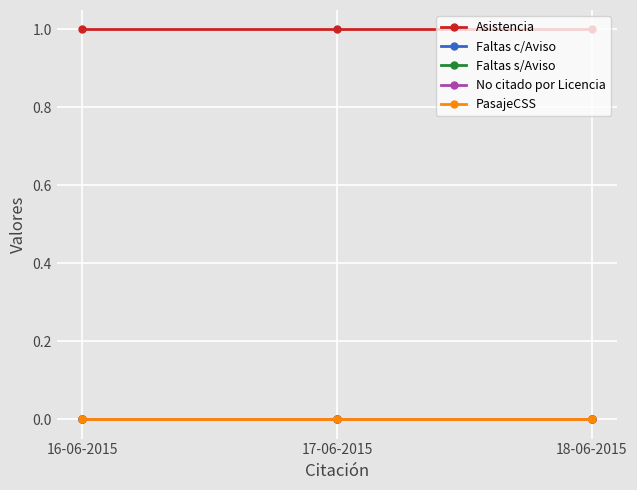

Rank the categories by PasajeCSS value from highest to lowest.

16-06-2015, 17-06-2015, 18-06-2015